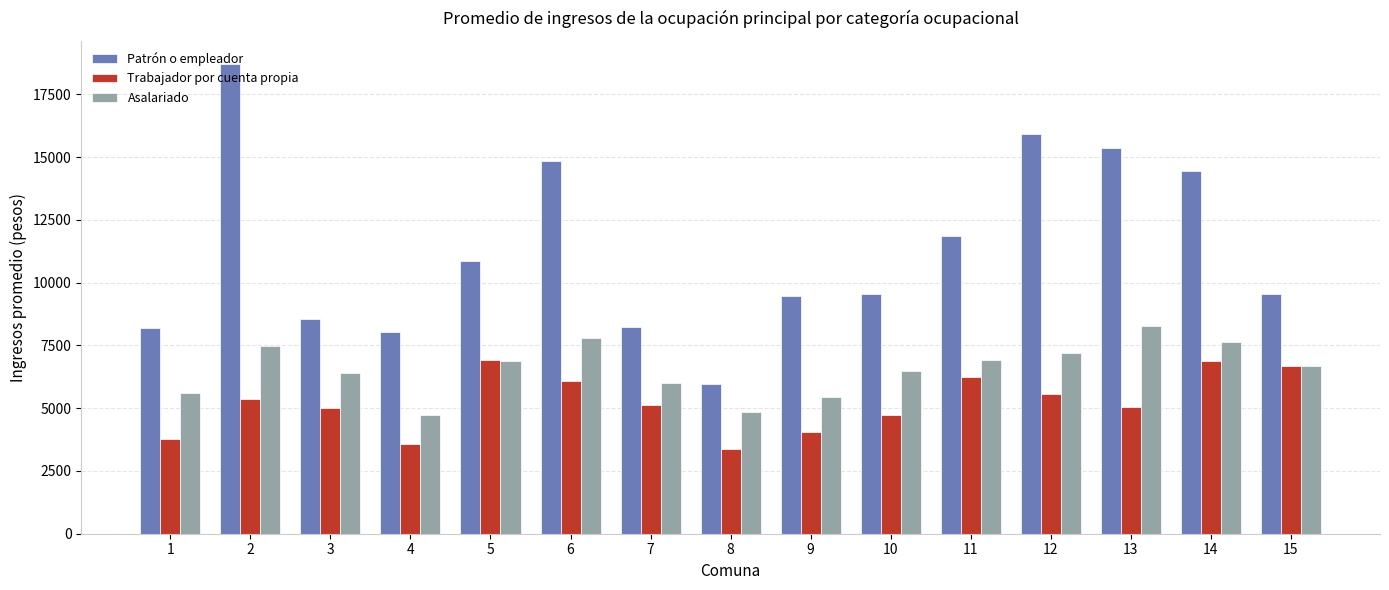

What is the total value across all series at 15?

22881